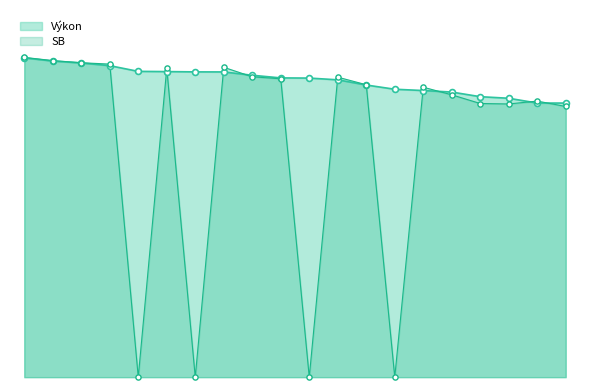

What is the change in value from Zajíc Tomáš to Mašláň Jan?

-7.1